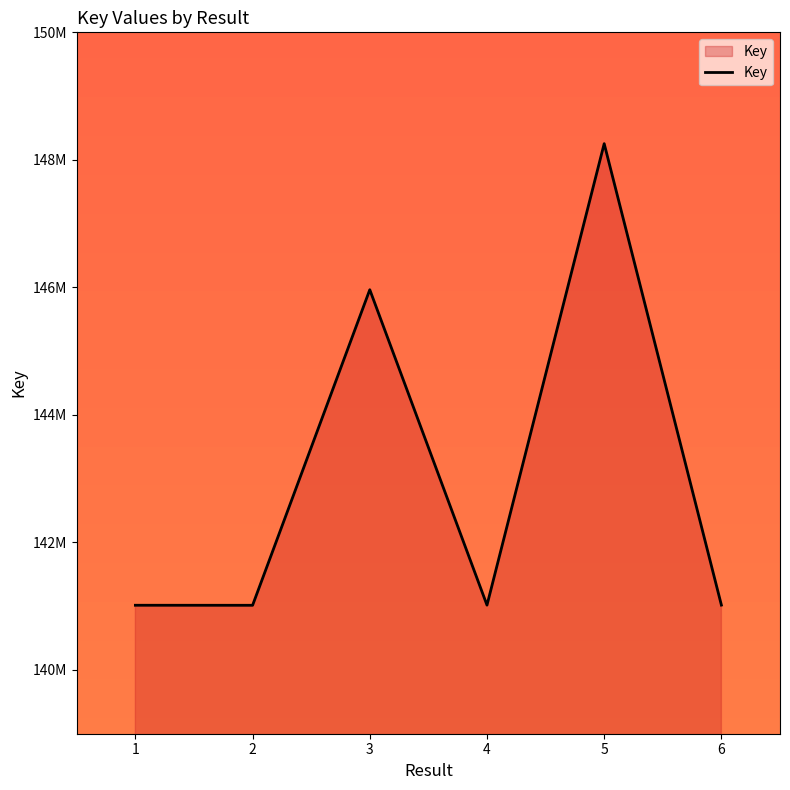

Reading left to right, list all the values displayed in this chart.

141014735	141014174	145963432	141016726	148254005	141017155